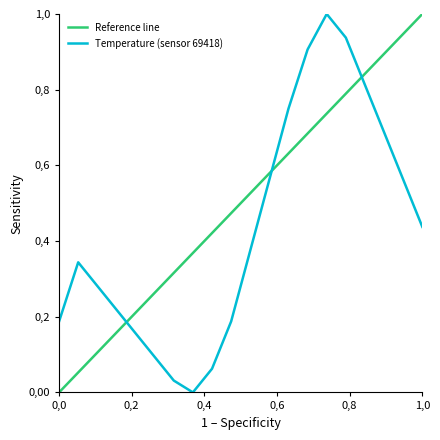

What is the difference between the maximum and minimum values?

1.0